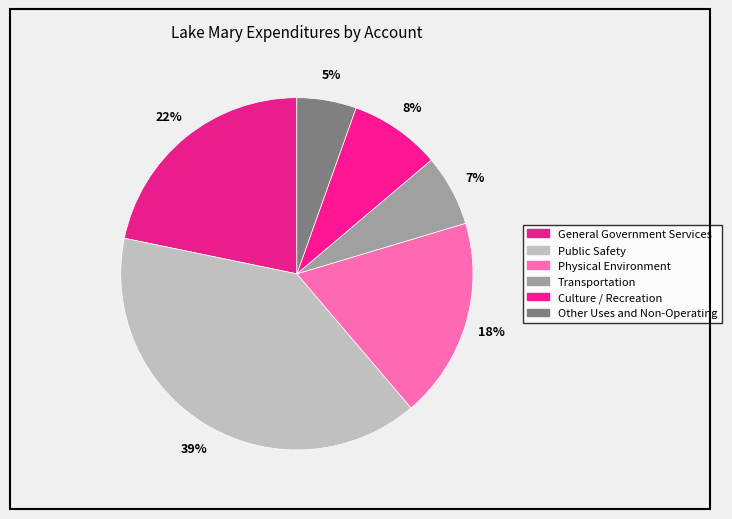

True or false: General Government Services accounts for 22% of the total.

True